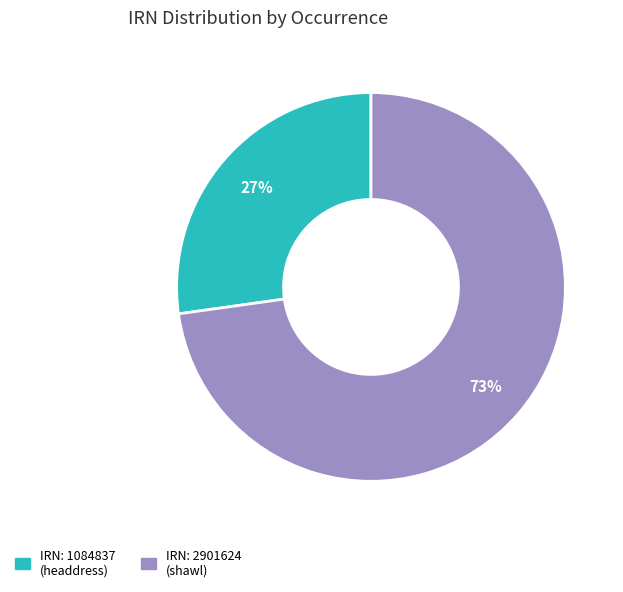

To the nearest percent, what is the average slice percentage?

50%